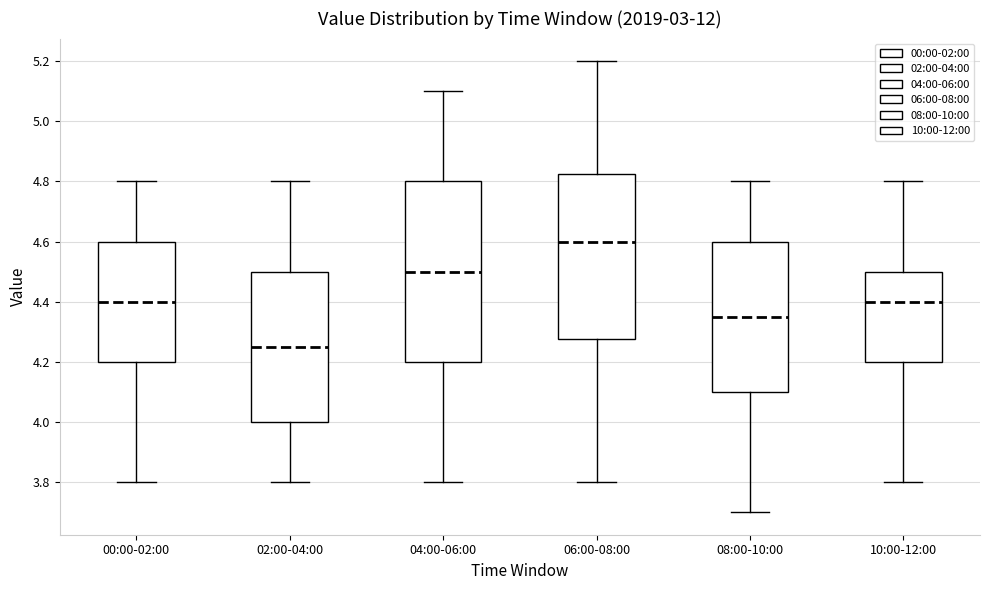

Which box's median line is the lowest?

02:00-04:00